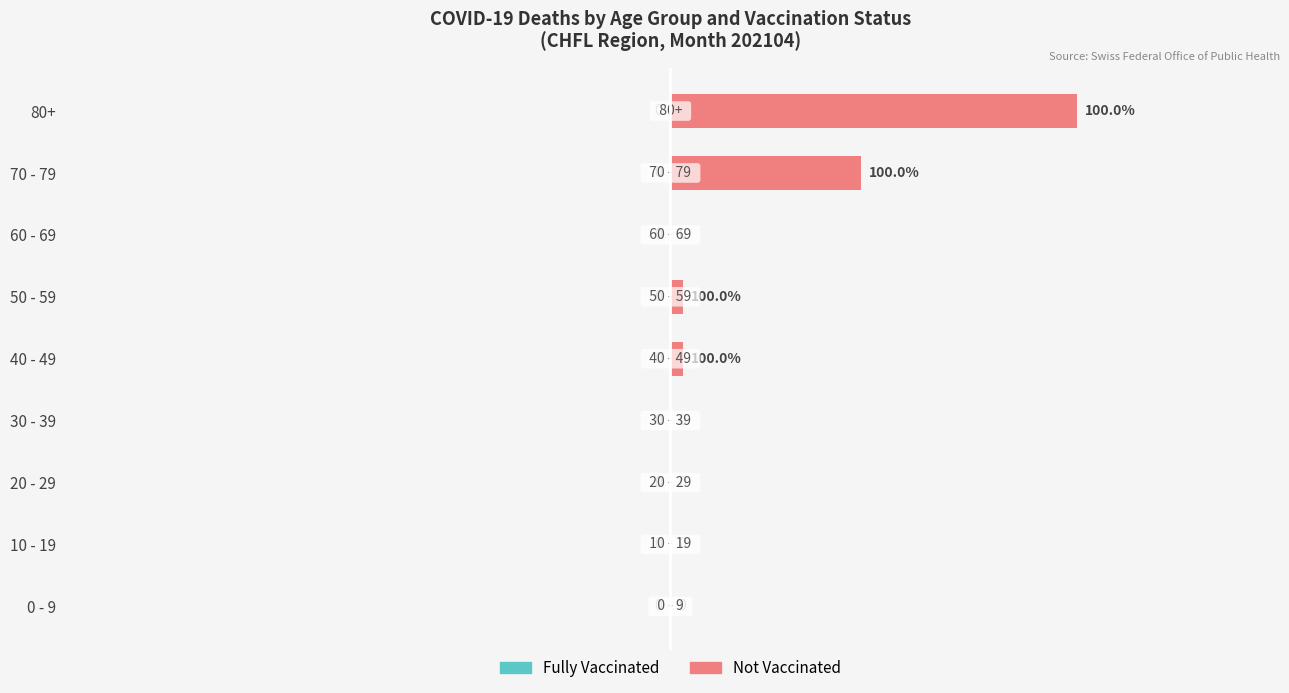

Which has a higher value, 10 - 19 or 80+?

80+